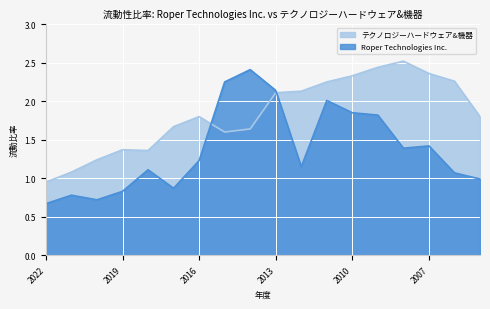

Read the Roper Technologies Inc. value at 2012.

1.1